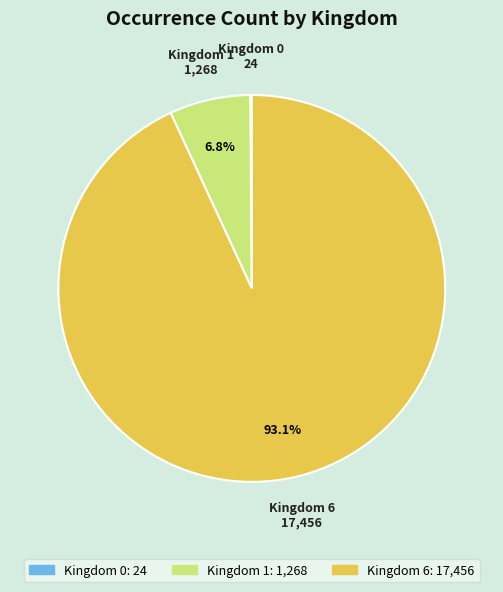

Does any single category account for the majority?

Yes